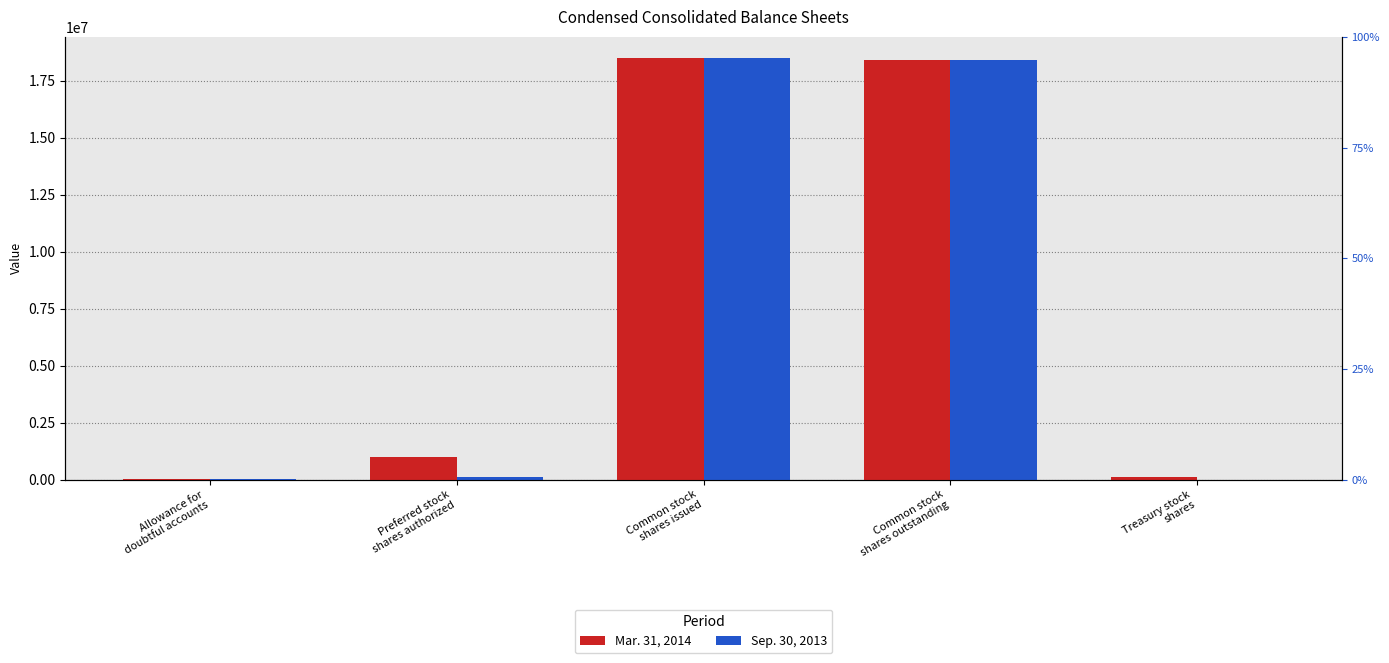

What is the difference between the Sep. 30, 2013 values at Treasury stock
shares and Preferred stock
shares authorized?

100000